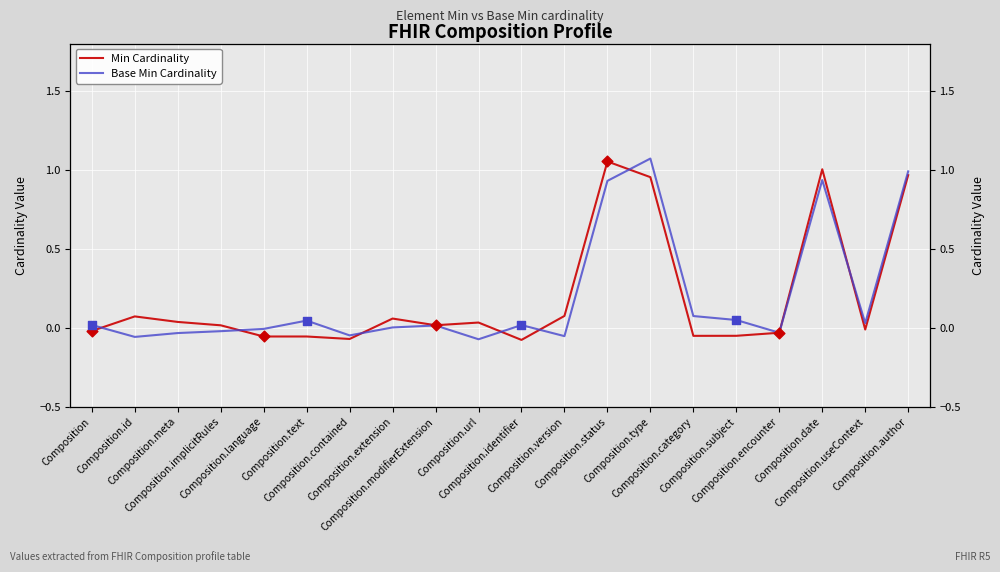

Which series has the largest total across all categories?

Min Cardinality